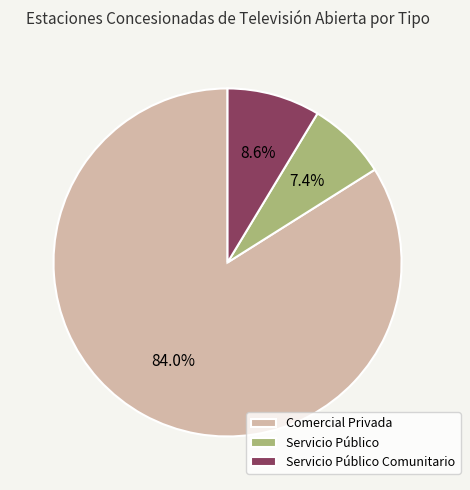

Which has a higher value, Comercial Privada or Servicio Público?

Comercial Privada